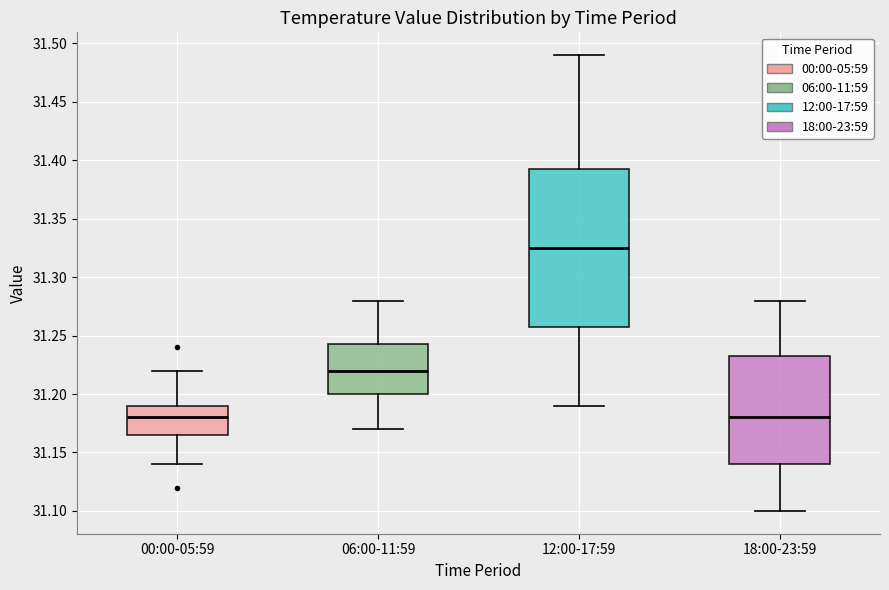

Comparing the boxes themselves (not the whiskers), which one is the tallest?

12:00-17:59